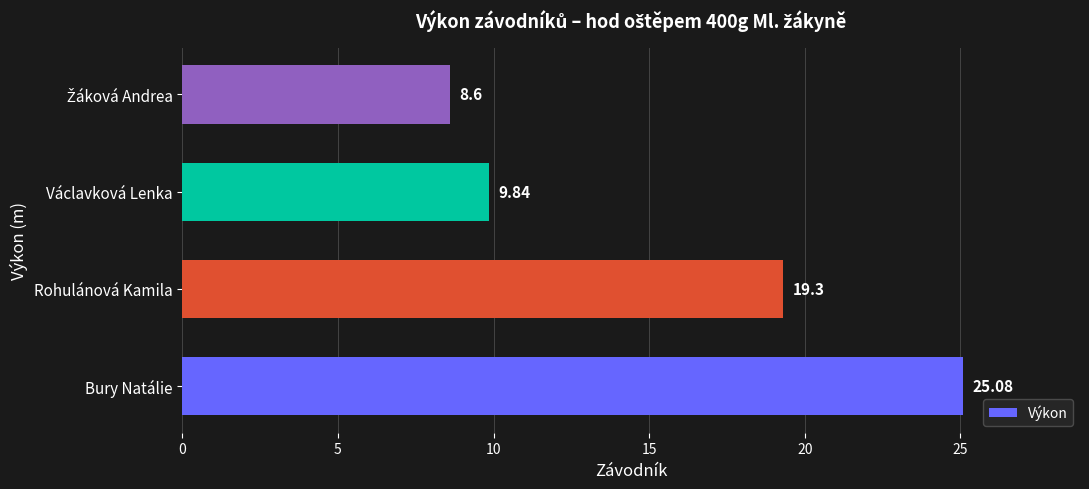

Which category has the highest value across all series?

Bury Natálie